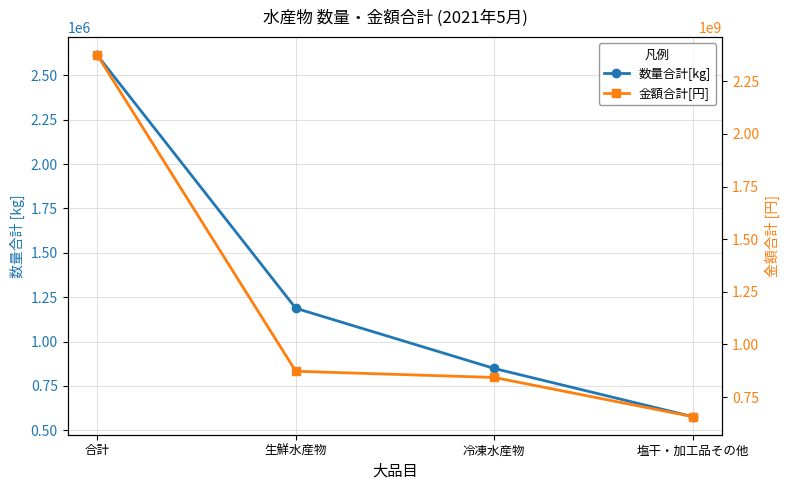

The 金額合計[円] series shows 2373713708 at 合計. True or false?

True